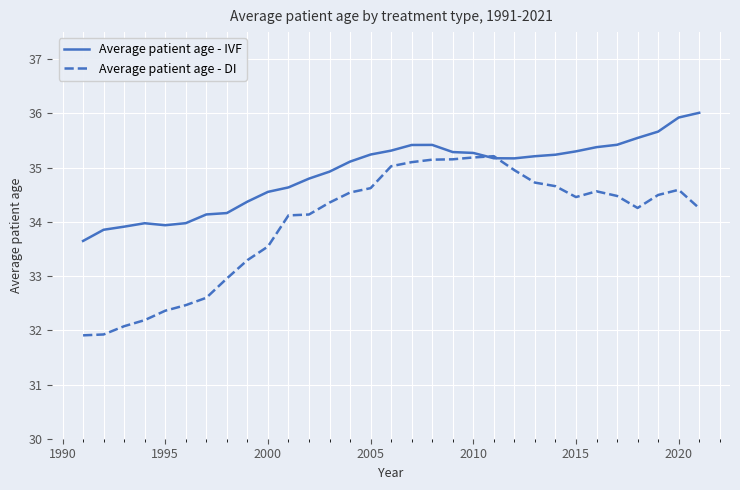

What is the minimum value shown in the chart?

31.9